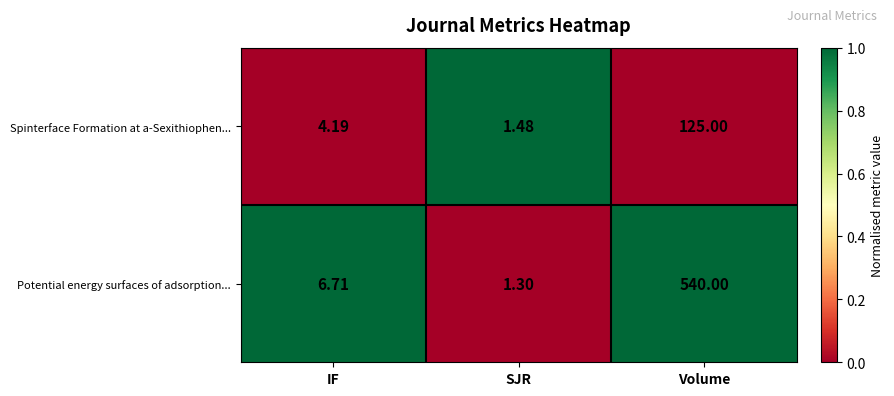

Where does the Potential energy surfaces of adsorption... series first go above 6?

IF